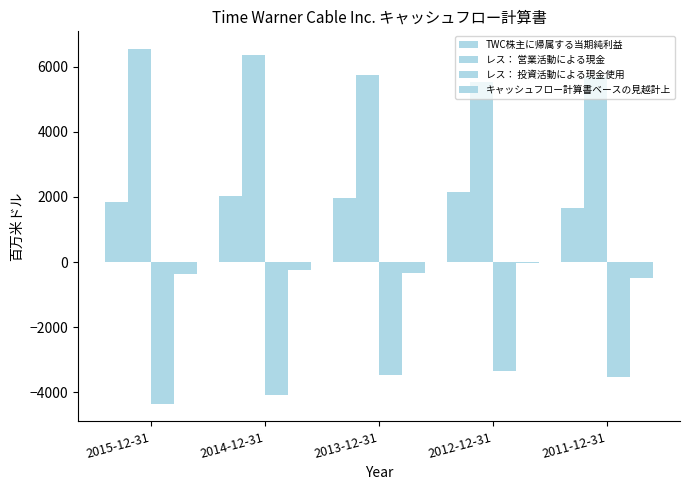

How many distinct data groups are displayed?

4